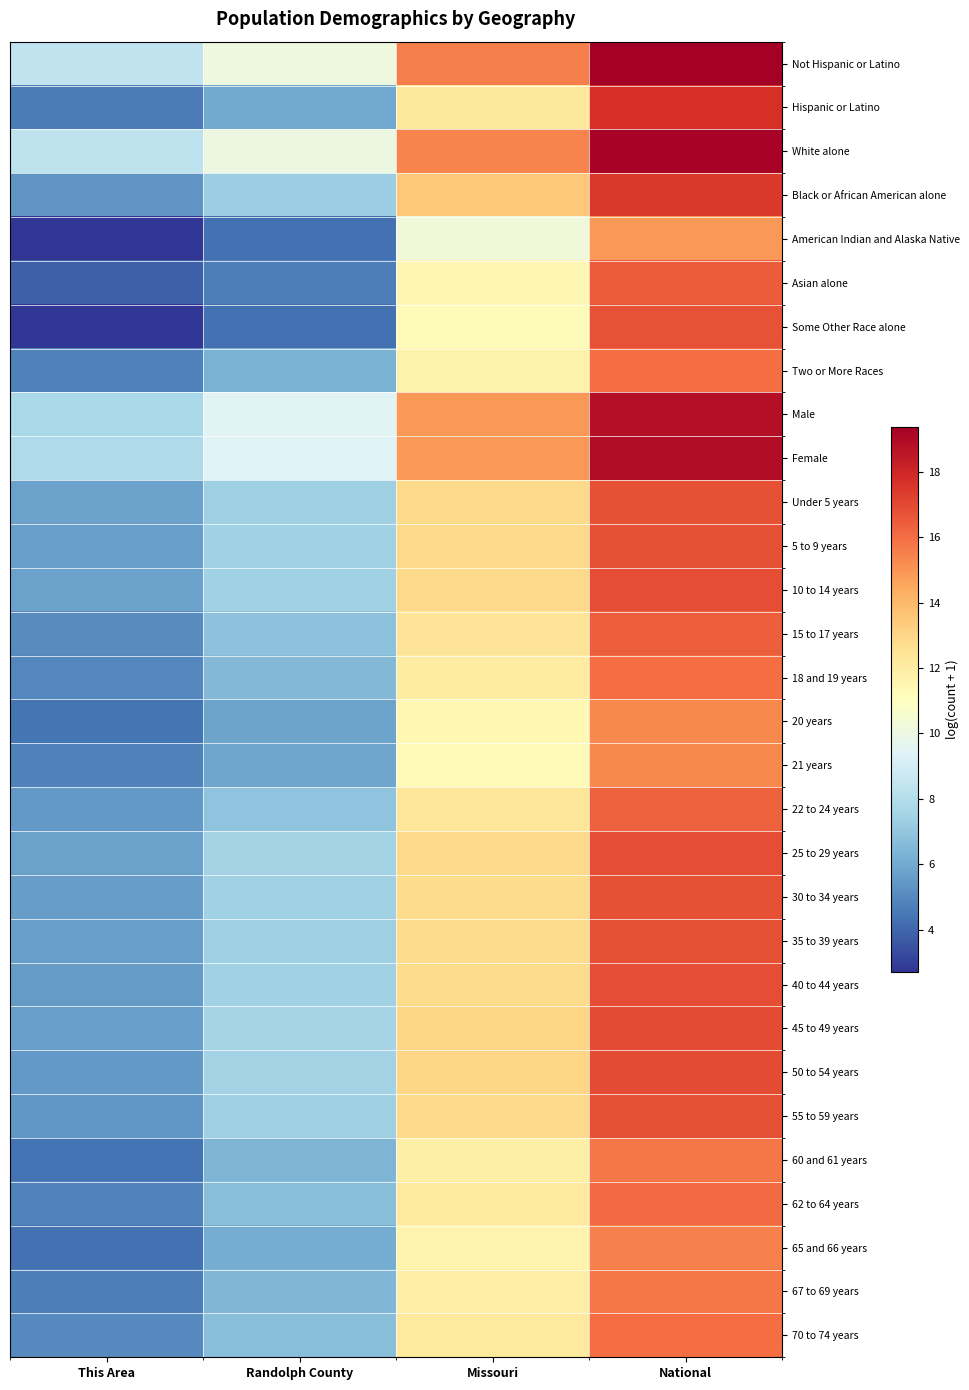

How many data points does each series have?

4